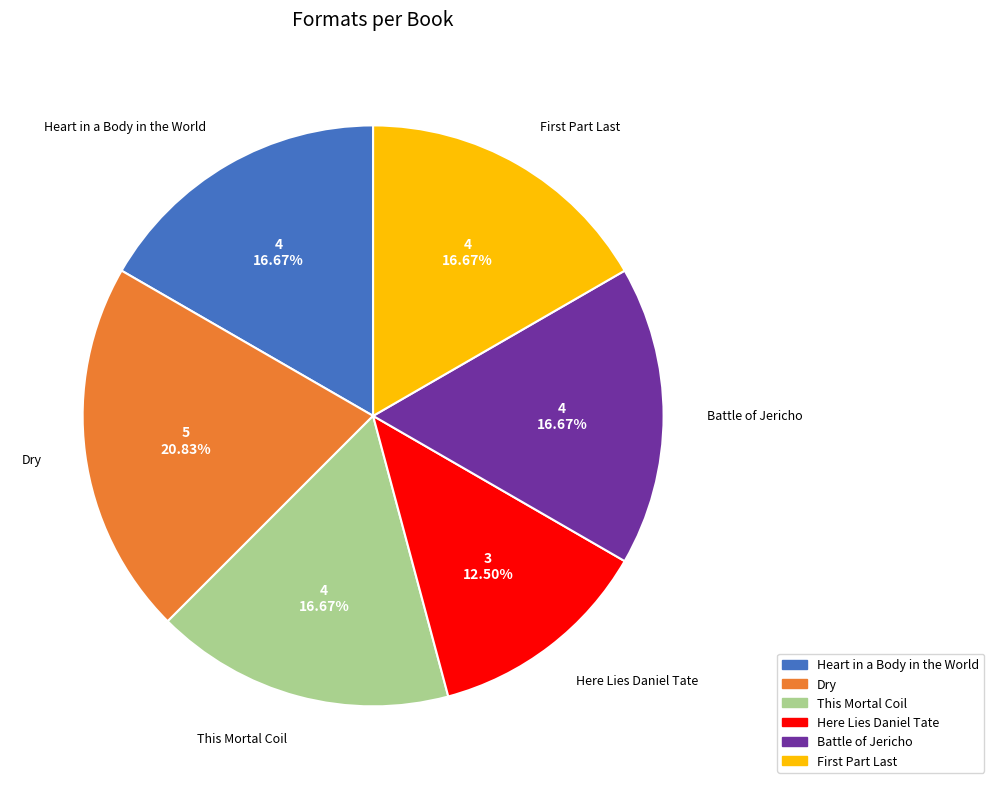

What is the ratio of the value at Battle of Jericho to the value at Heart in a Body in the World?

1.0